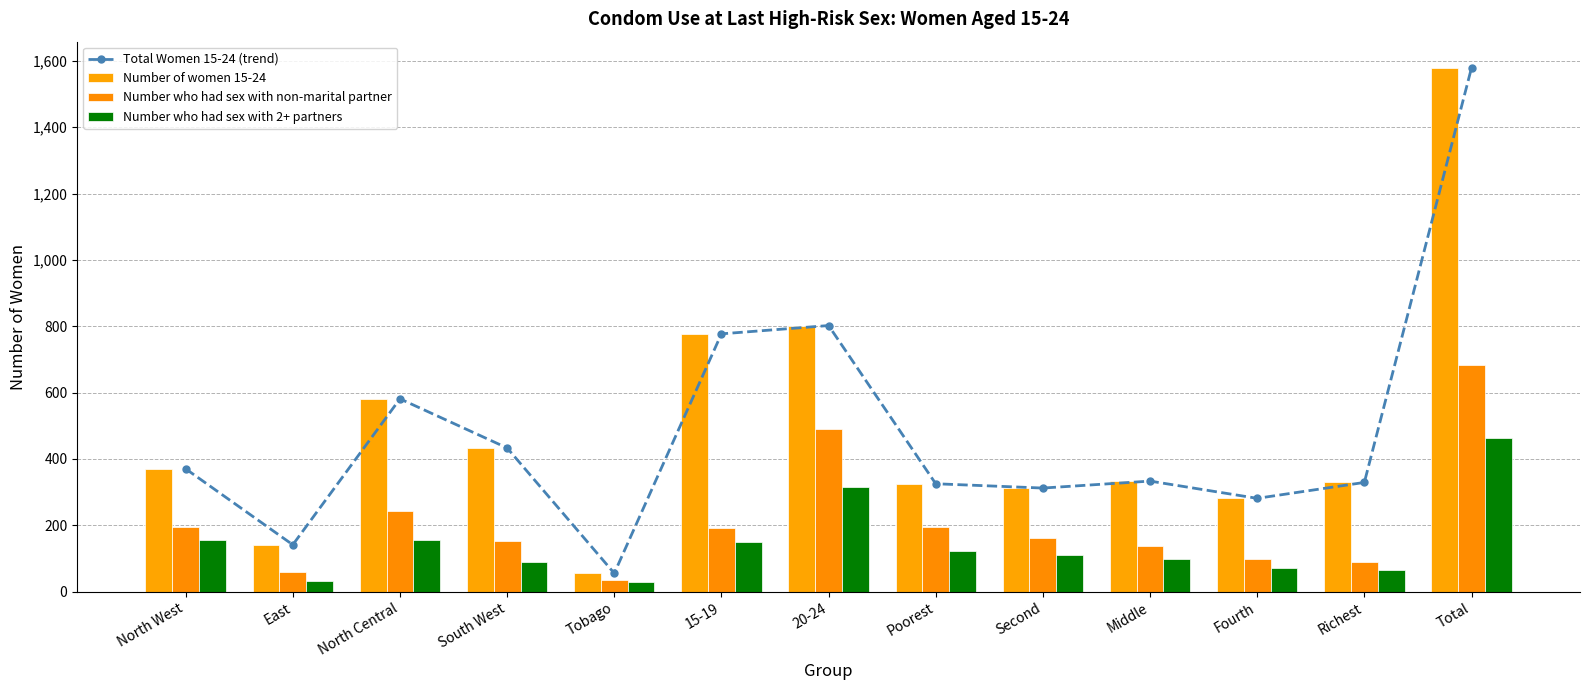

What are all the series names shown in the legend?

Total Women 15-24 (trend), Number of women 15-24, Number who had sex with non-marital partner, Number who had sex with 2+ partners